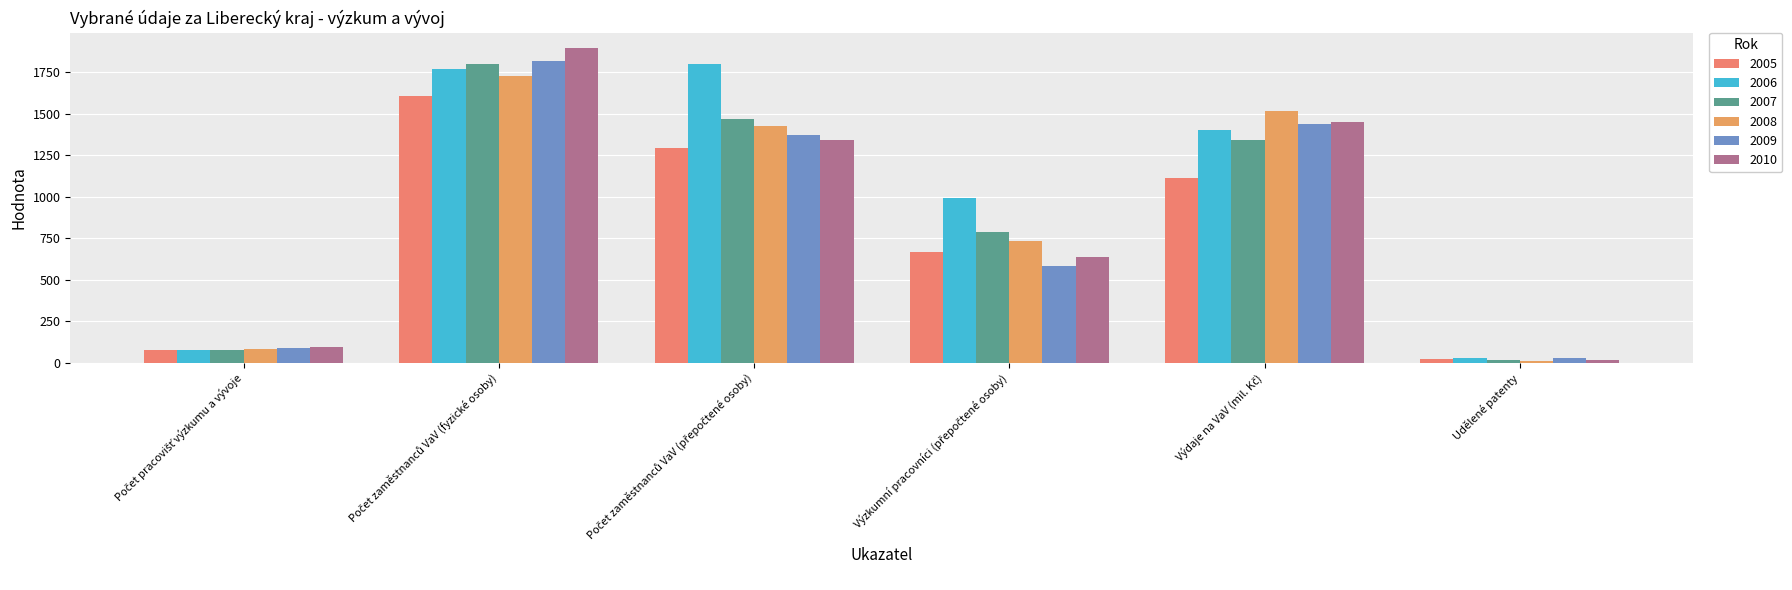

Are the bars grouped side by side (vs. stacked)?

Yes